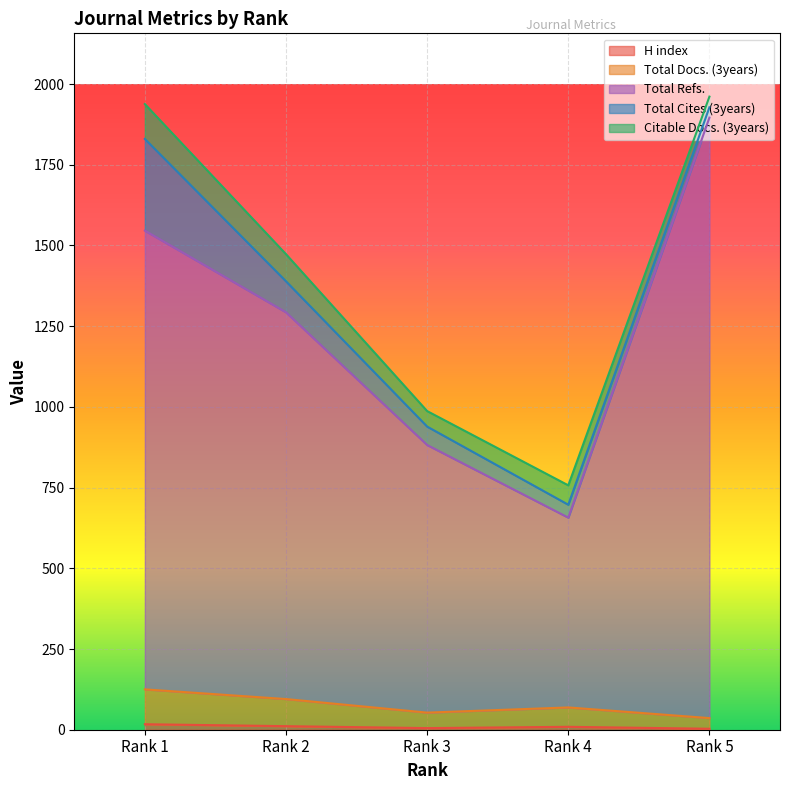

True or false: Total Refs. has a value of 1546 at Rank 1.

True